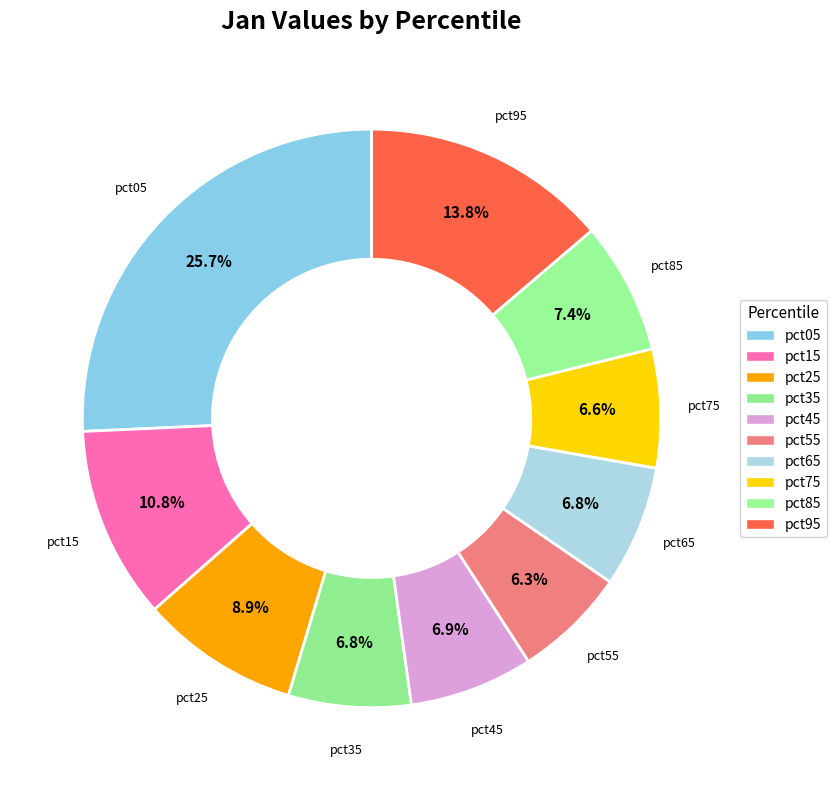

How many slices are in this pie chart?

10